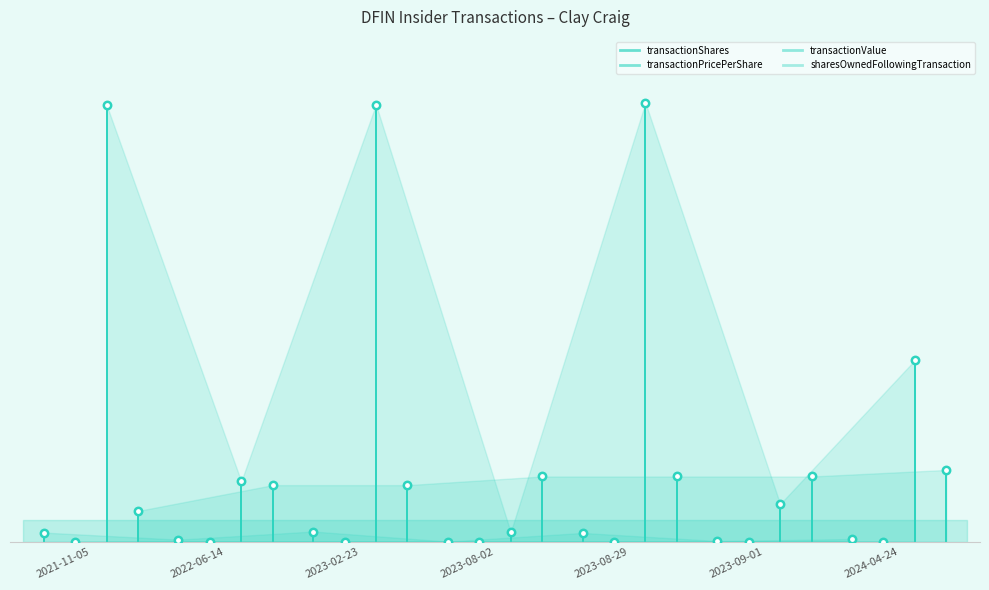

Which series reaches the maximum Y coordinate?

transactionValue